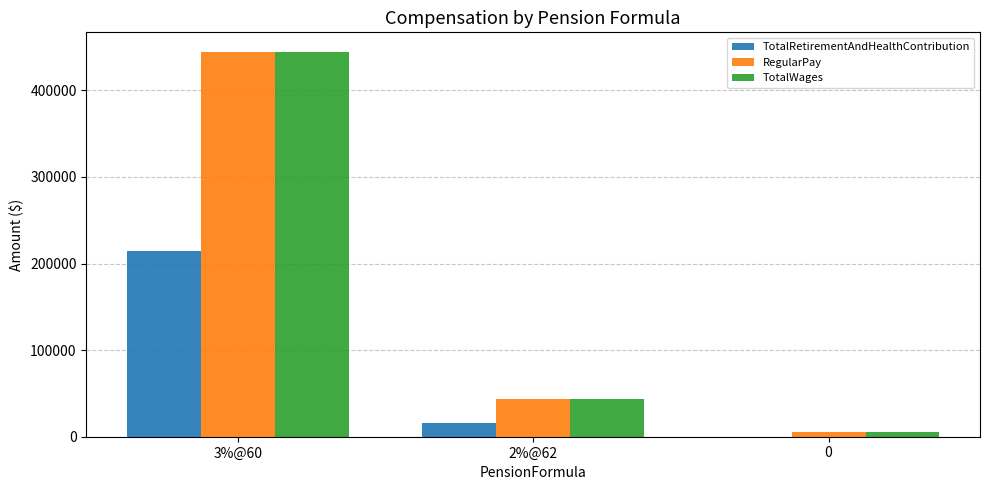

Where does the TotalWages series first go above 43952?

3%@60